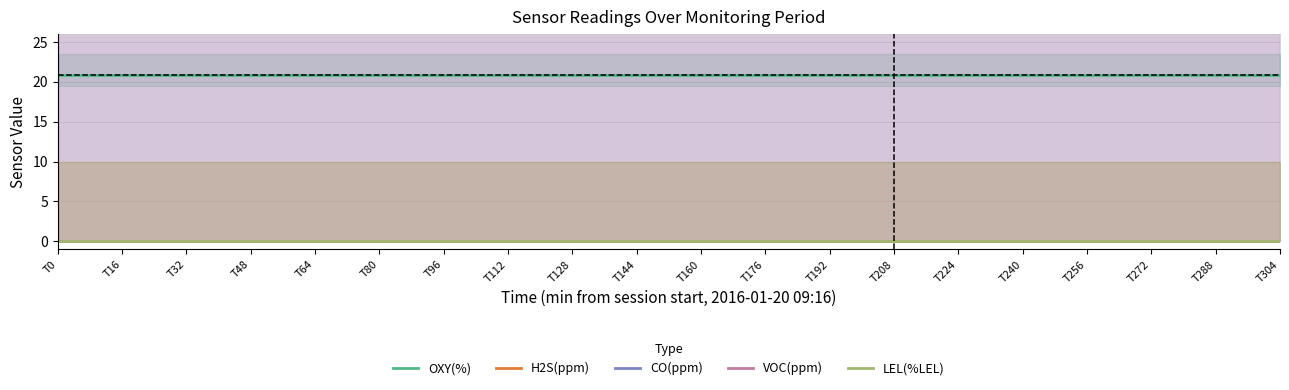

The VOC(ppm) series shows 0.0 at T64. True or false?

True